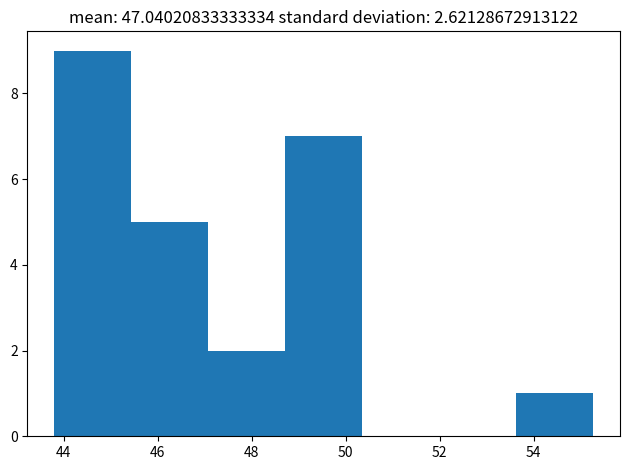

Reading left to right, list every bar in this chart as the range it spans on the x-axis followed by its height. Neither the bar edges nor the heights are printed on the chart, so give them approximately, as read against the axes.

43.8 to 45.4: 9
45.4 to 47.0: 5
47.0 to 48.8: 2
48.8 to 50.4: 7
50.4 to 52.0: 0
52.0 to 53.6: 0
53.6 to 55.2: 1